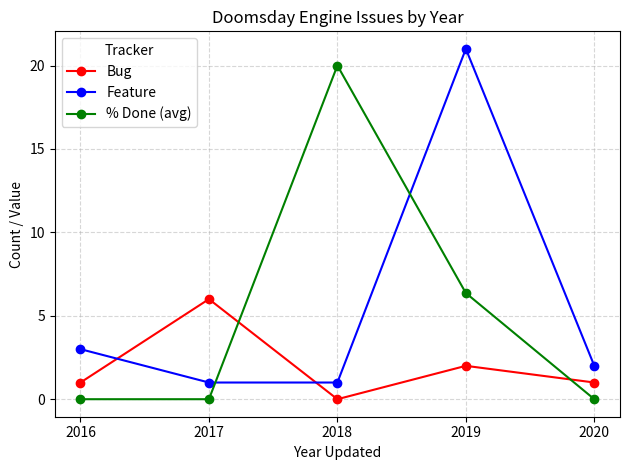

Which label corresponds to the largest value in the chart?

2019